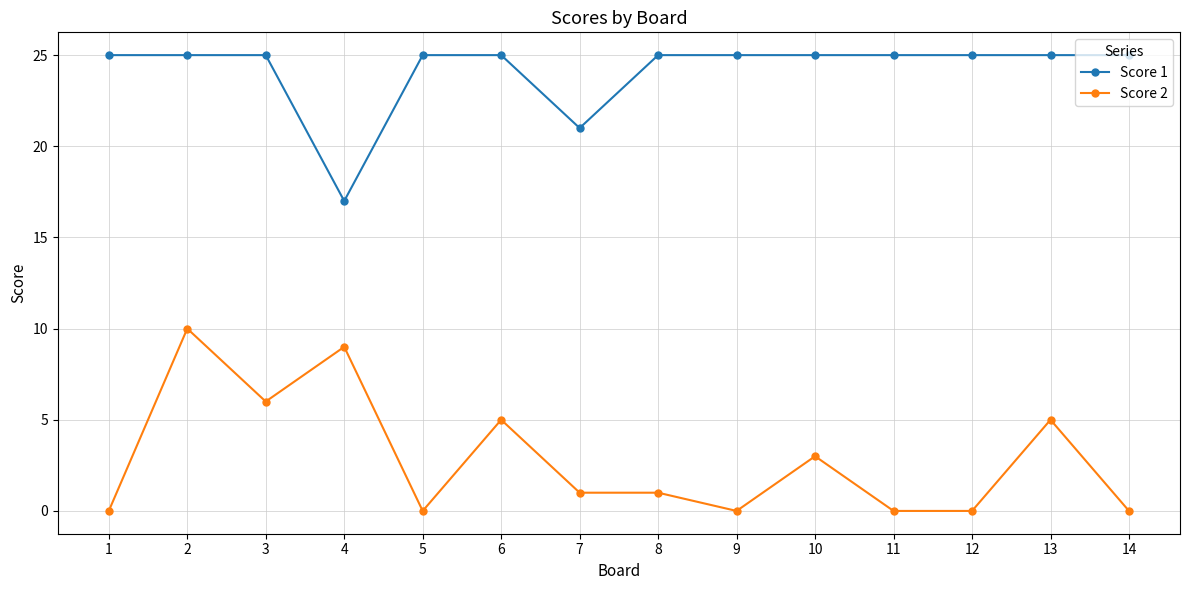

What is the minimum value for Score 1?

17